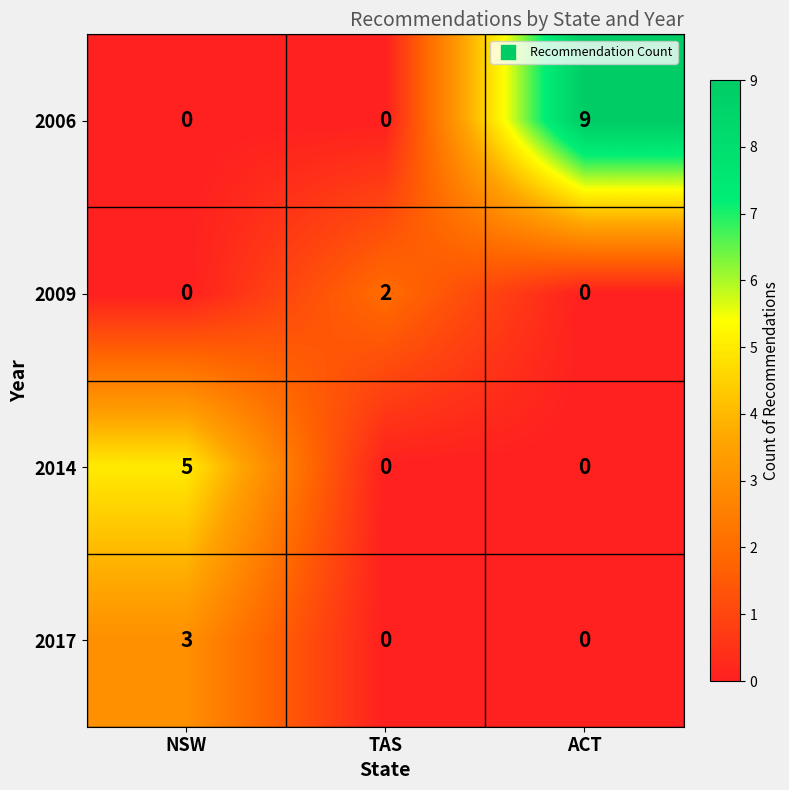

At which category is the sum across all series the highest?

ACT